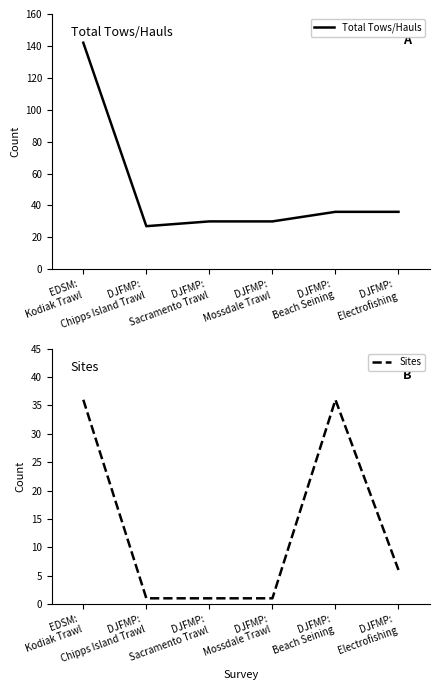

List the labels in order of Sites value, smallest first.

DJFMP:
Chipps Island Trawl, DJFMP:
Sacramento Trawl, DJFMP:
Mossdale Trawl, DJFMP:
Electrofishing, EDSM:
Kodiak Trawl, DJFMP:
Beach Seining